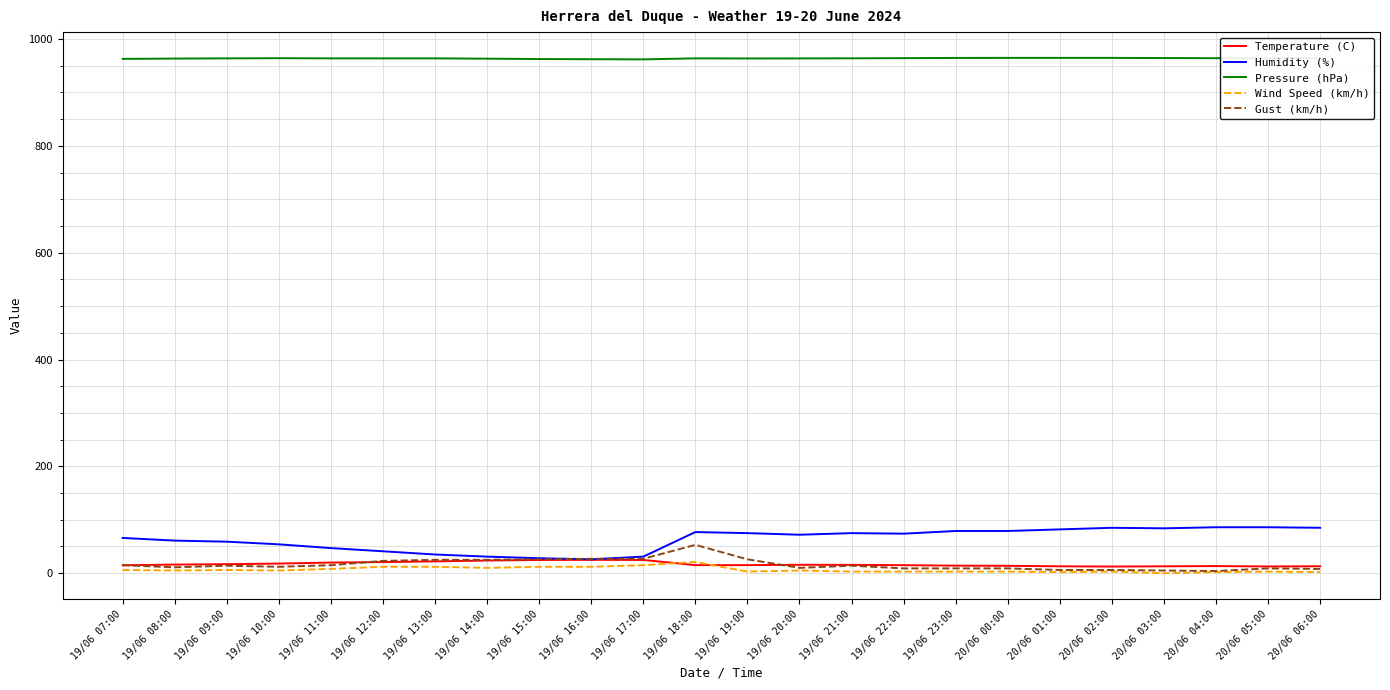

What is the approximate value of Humidity (%) at 19/06 17:00?

31.0